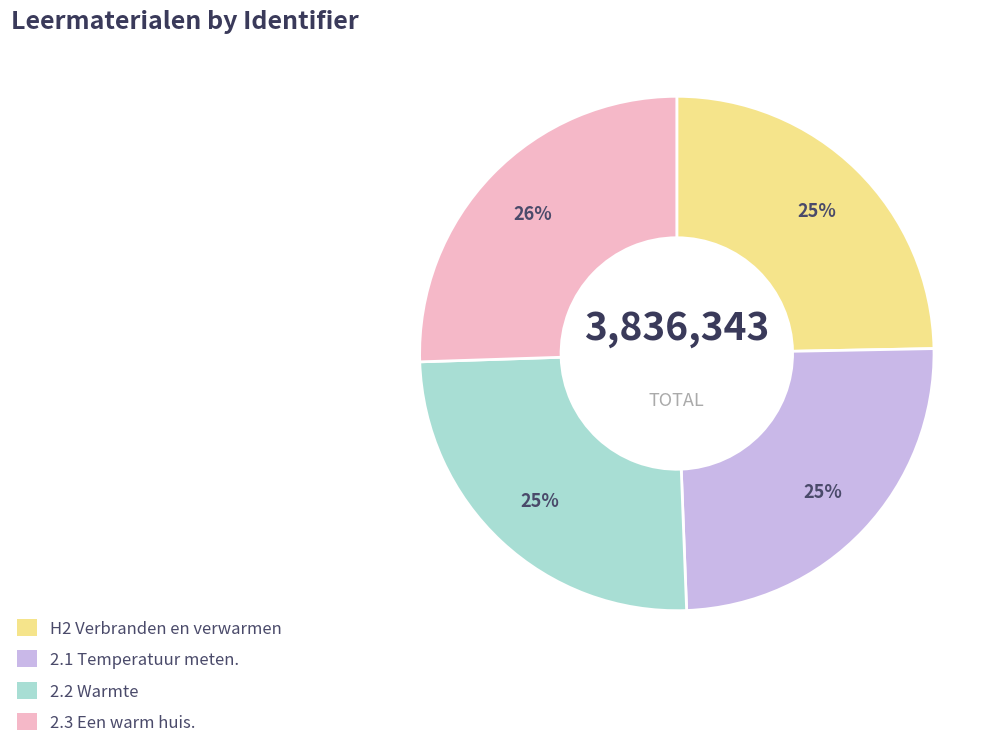

To the nearest percent, what portion does 2.3 Een warm huis. represent?

26%